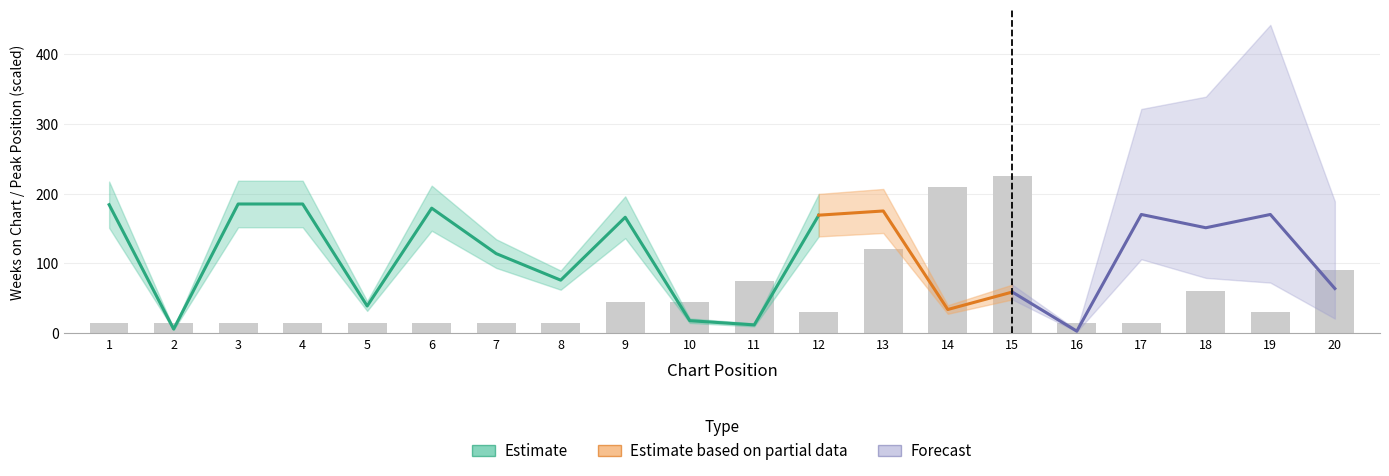

What is the change in value from 1 to 14?

+195